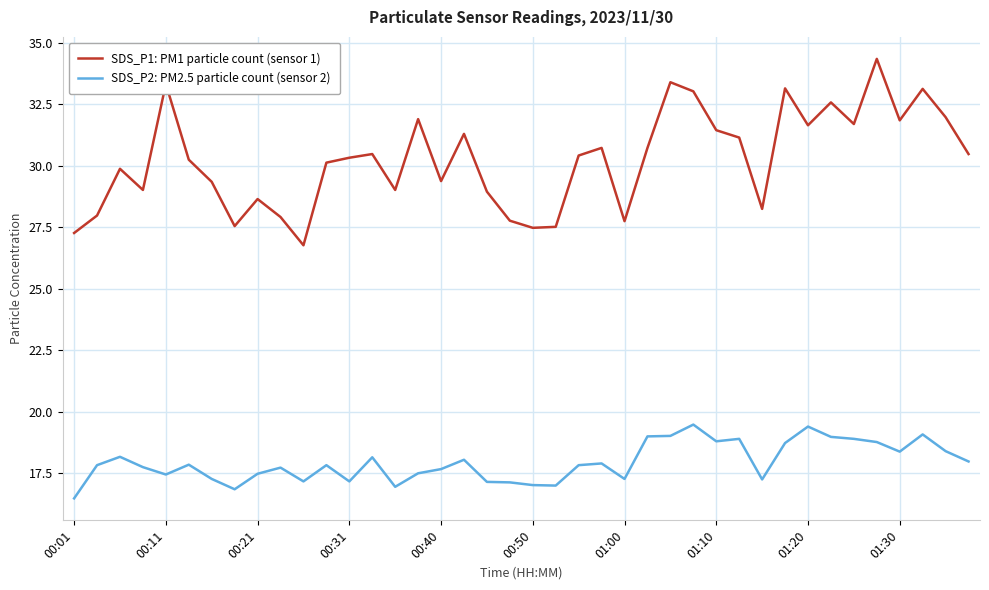

Which series has the widest spread of values?

SDS_P1: PM1 particle count (sensor 1)